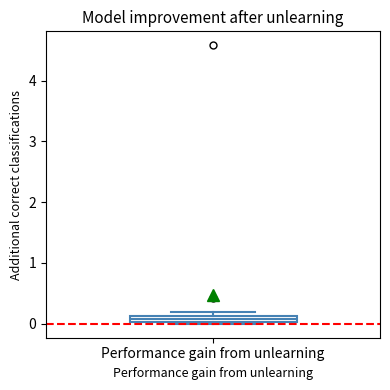

Where is the lower edge of the box for Performance gain from unlearning on the y-axis? The values are not printed on the chart, so give them approximately, as read against the axis.

0.0